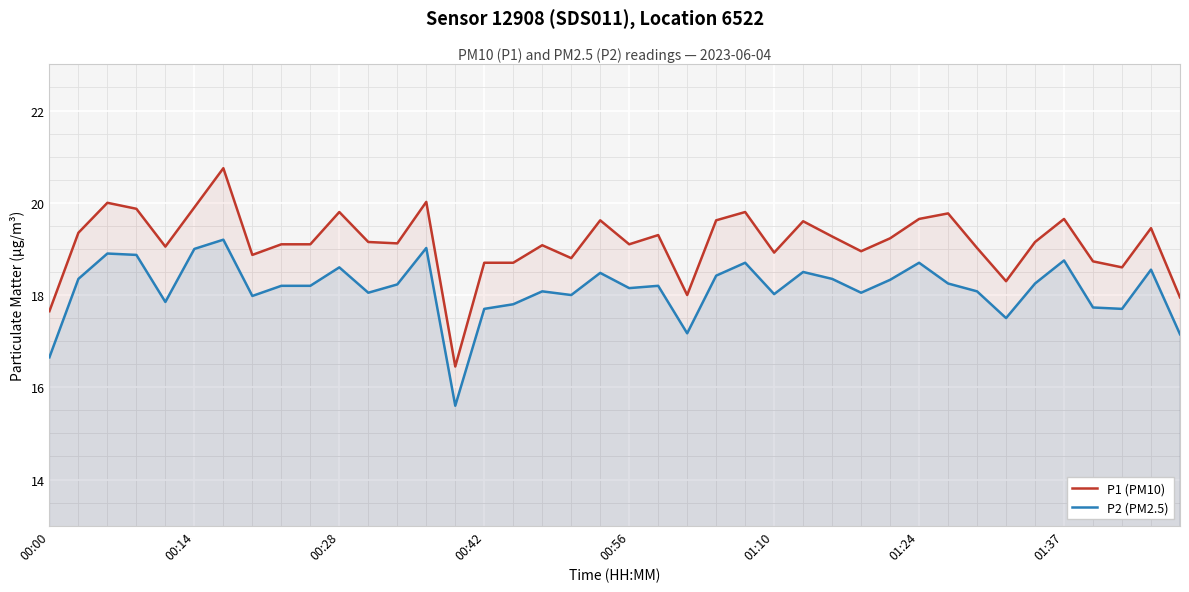

What is the greatest value displayed?

20.8